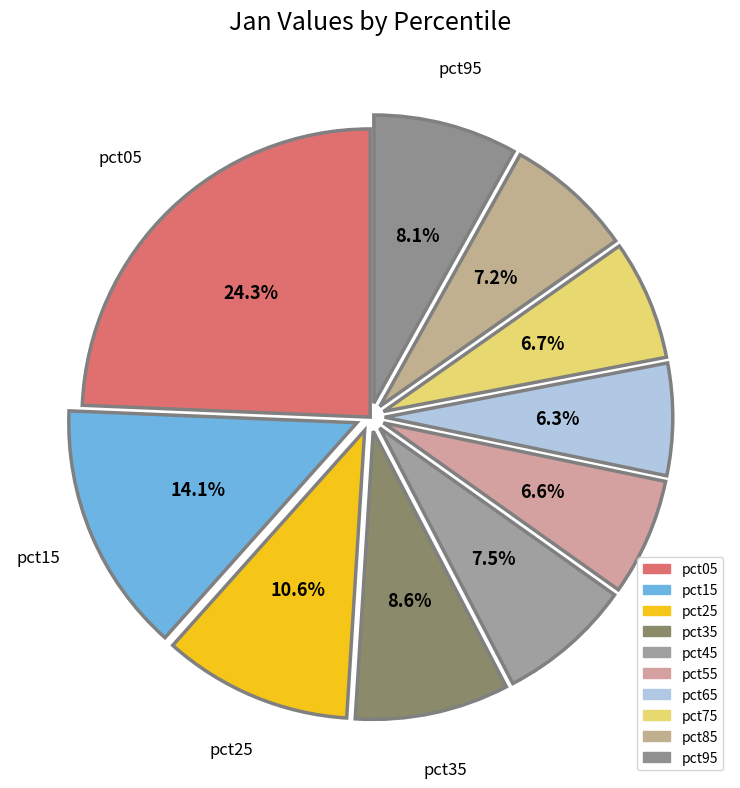

To the nearest percent, what is the combined percentage of pct35 and pct45?

16%